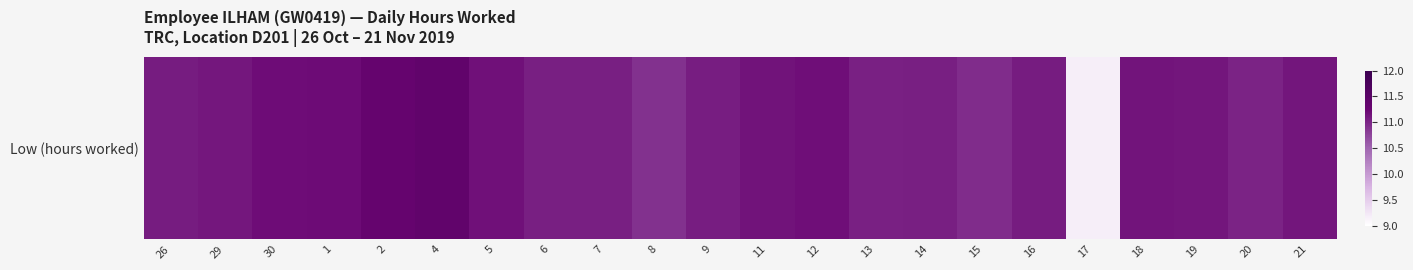

What is the difference between the maximum and minimum values?

2.2